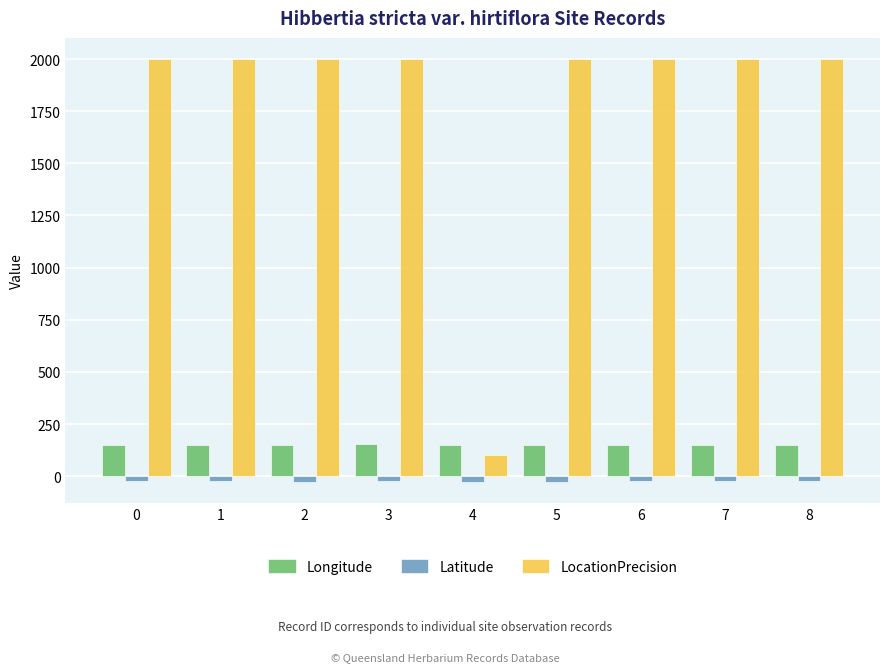

Rank the series at 7 from lowest to highest value.

Latitude, Longitude, LocationPrecision